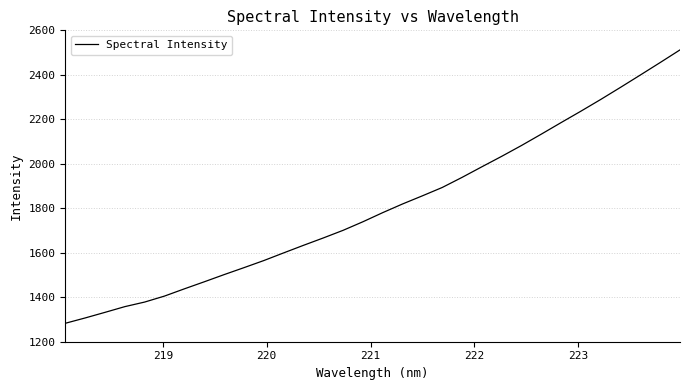

What is the maximum value shown in the chart?

2512.1